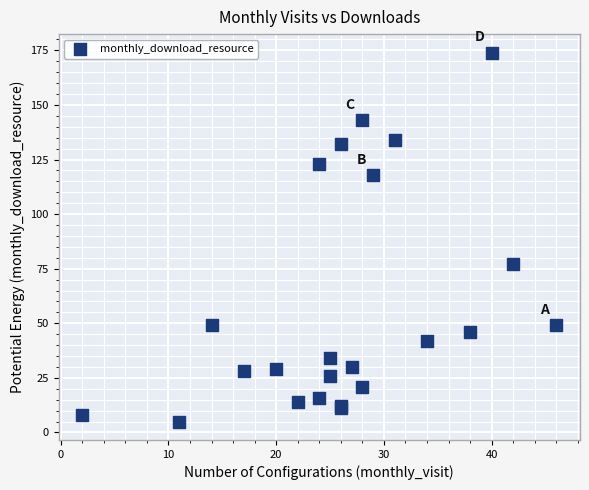

What Y value in the scatter plot is closest to 89?

77